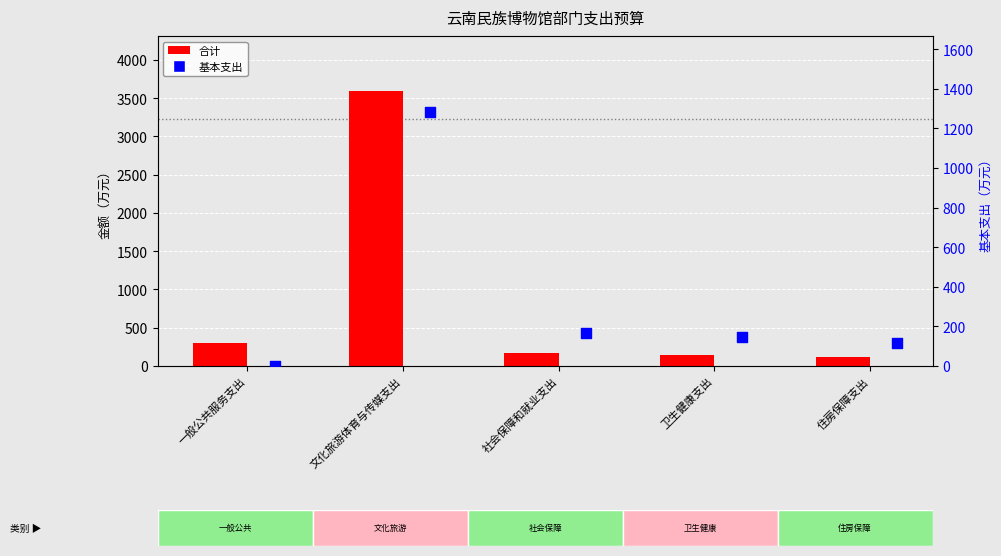

Is the value of 基本支出 at 住房保障支出 greater than the value of 合计 at 文化旅游体育与传媒支出?

No